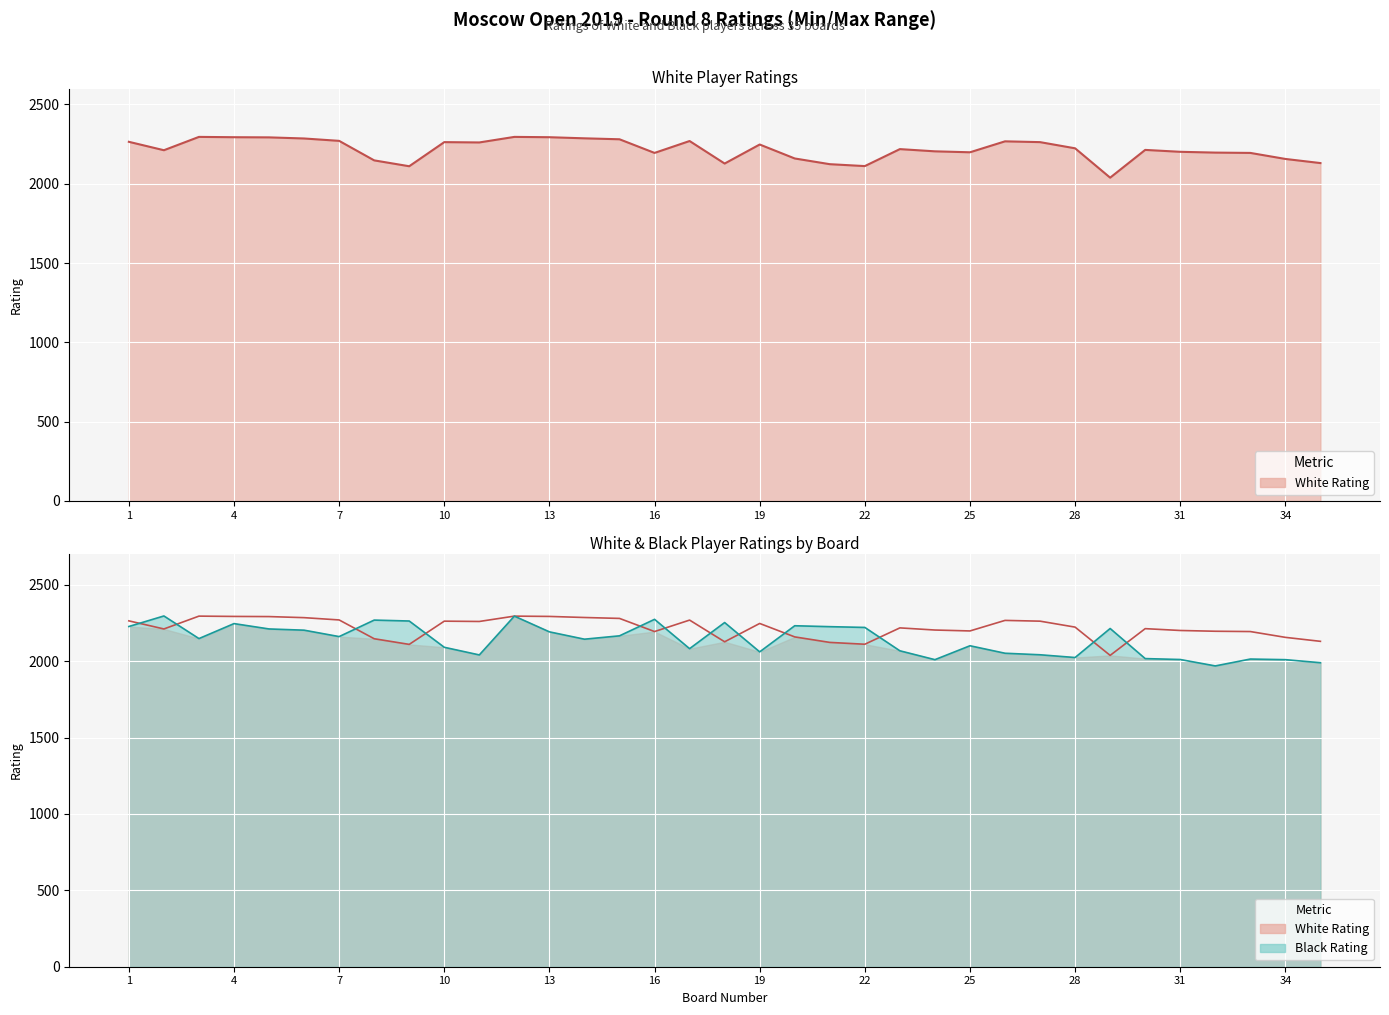

What is the value of the 4th point from the left?

2293